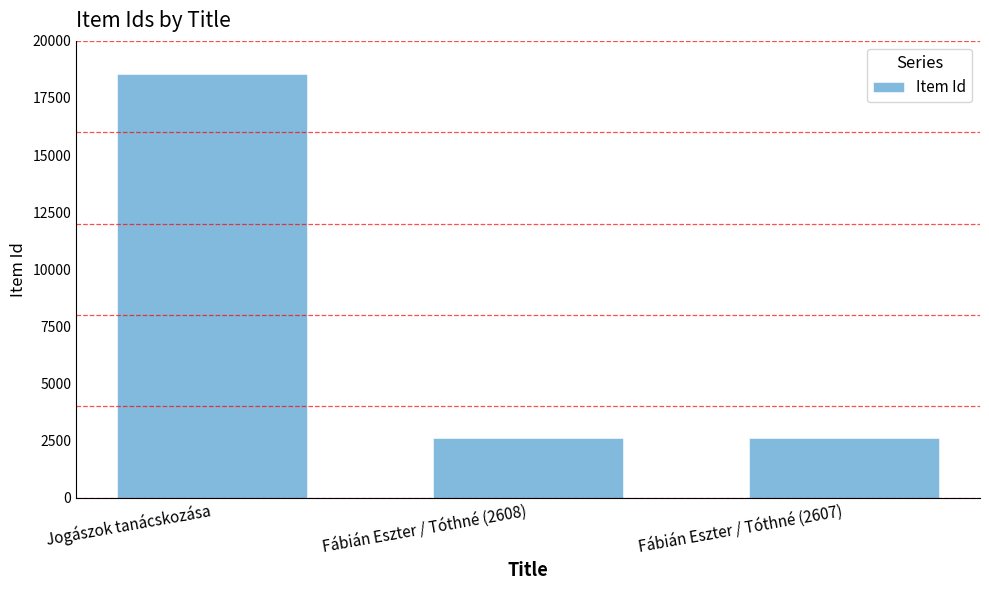

Read the value at Fábián Eszter / Tóthné (2607).

2607